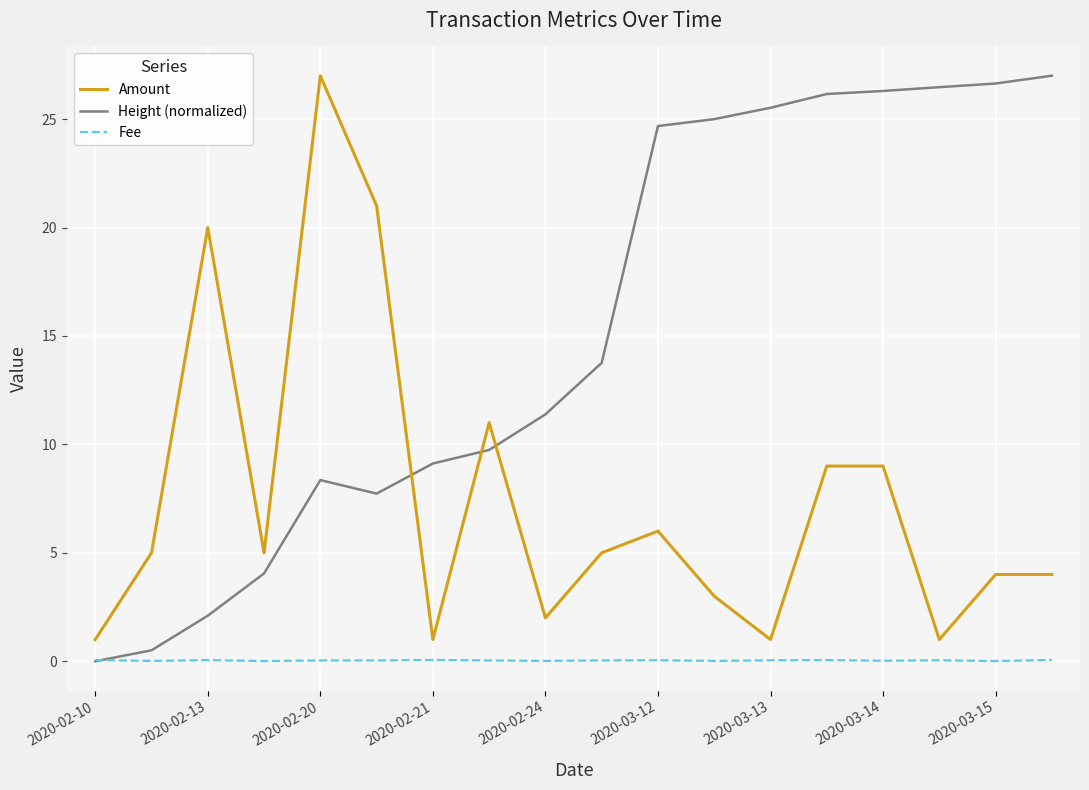

Which series ends up on top after the final intersection of Height (normalized) and Amount?

Height (normalized)